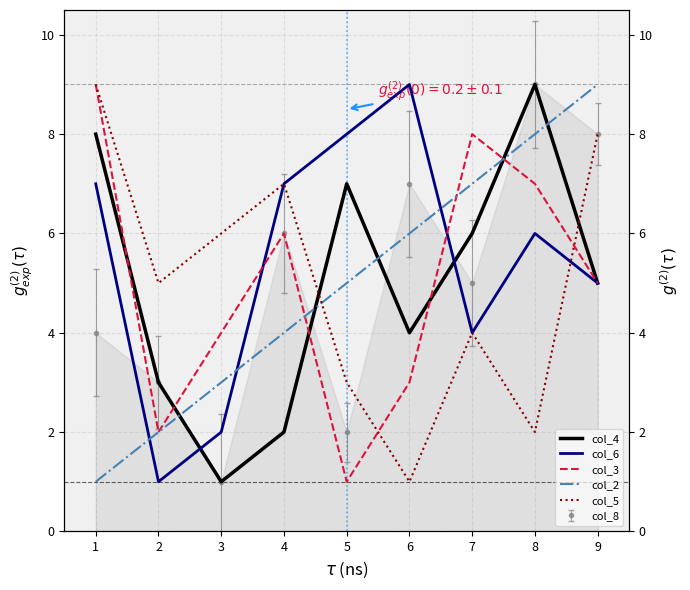

Which has a higher value, 3 or 2?

2